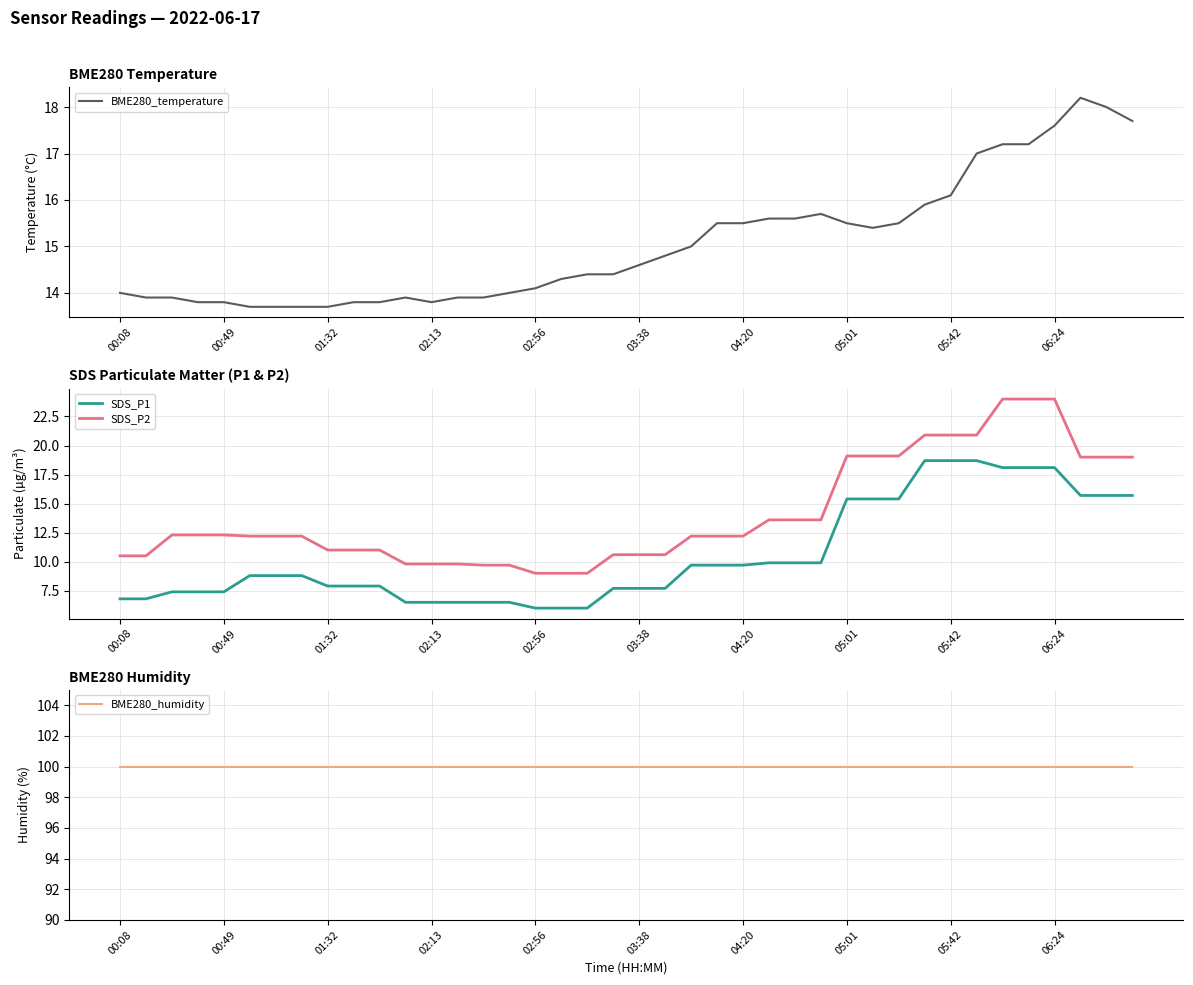

True or false: SDS_P2 and SDS_P1 intersect in this chart.

False